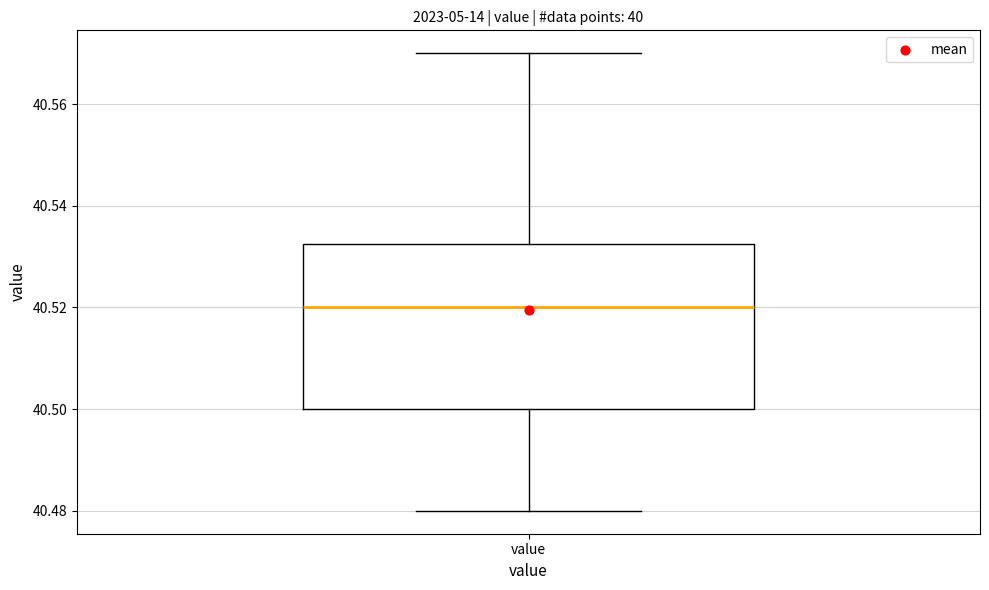

Read this box plot against the y-axis: the position of the median line, the range covered by the box, and the ends of both whiskers. The values are not printed on the chart, so give them approximately, as read against the axis.

median 40.520, box 40.500 to 40.532, whiskers 40.480 to 40.570